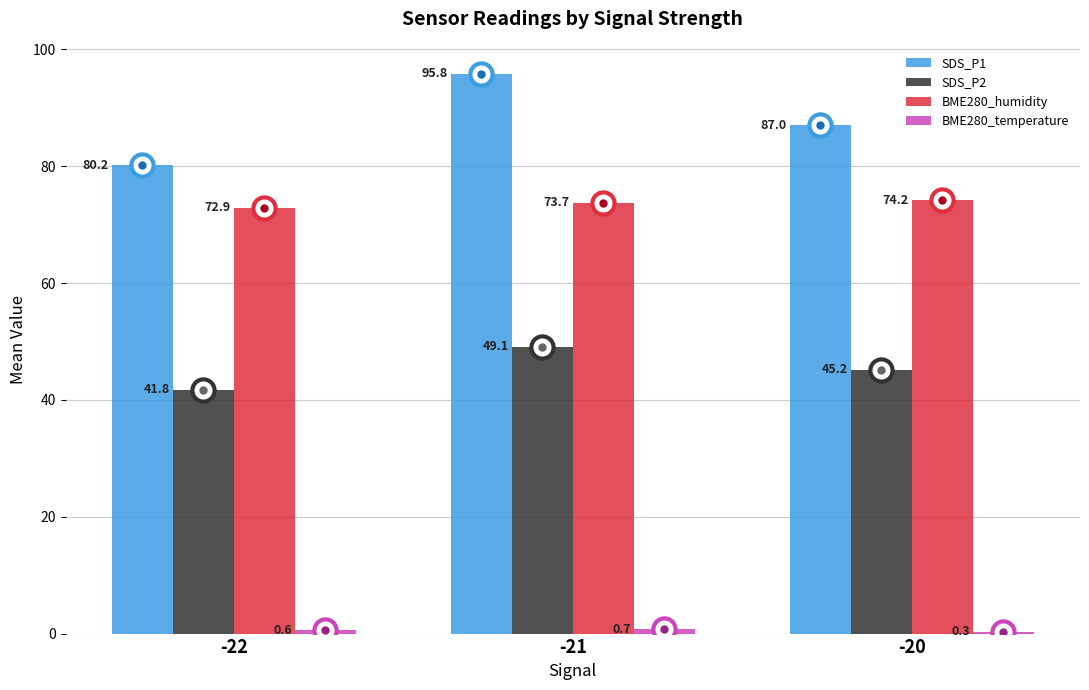

Where is SDS_P2 nearest to the value 45?

-20